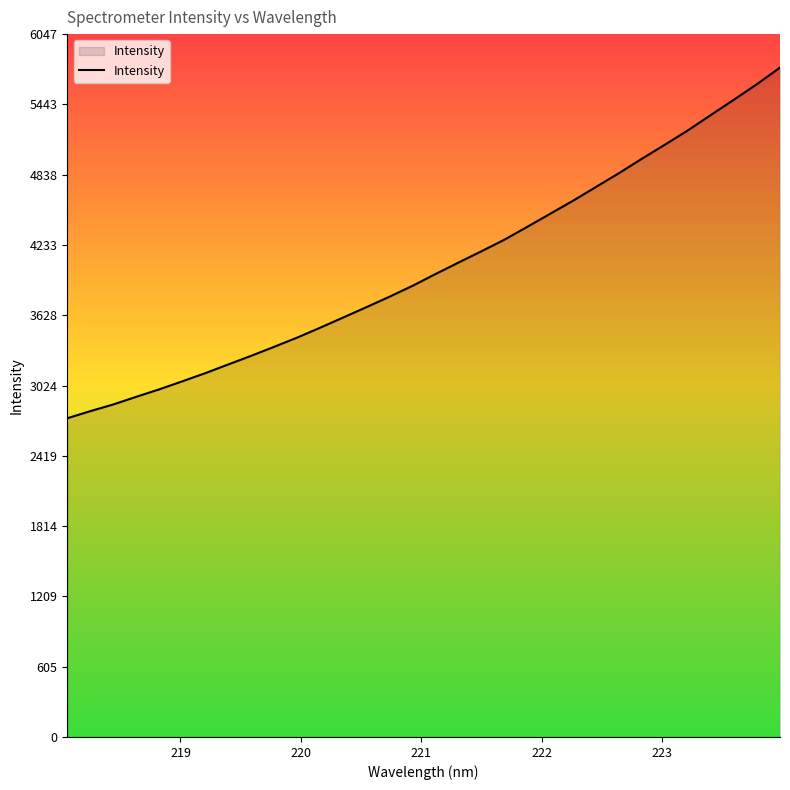

What is the maximum value shown in the chart?

5759.3